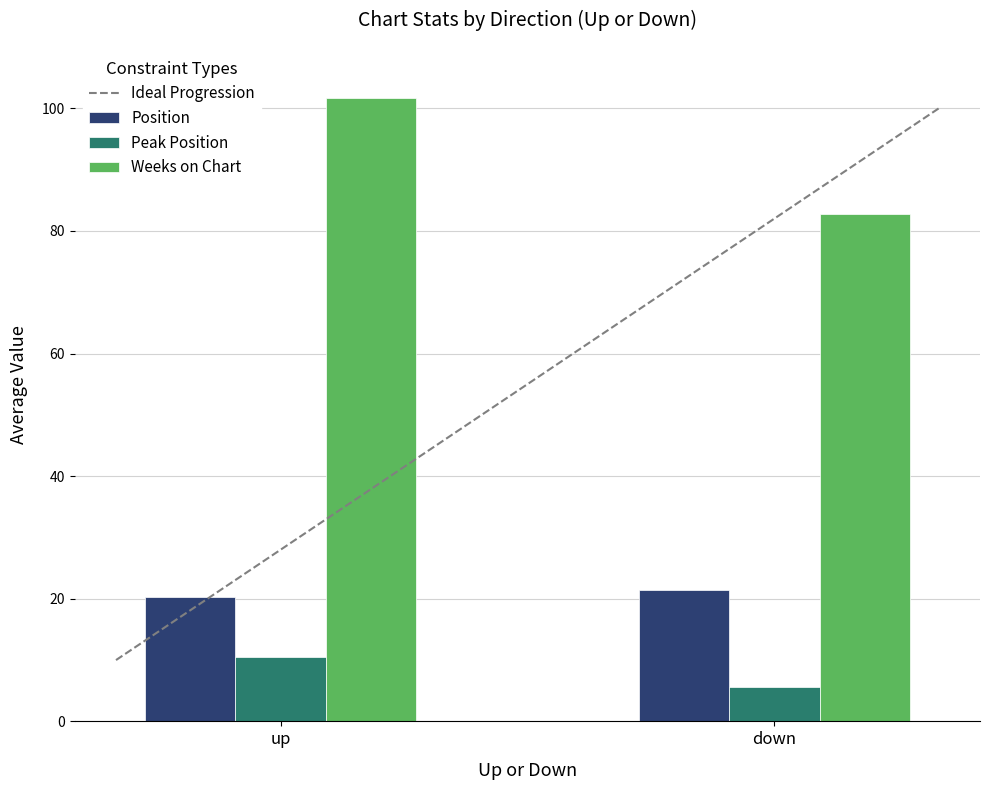

How many series are shown in this chart?

3